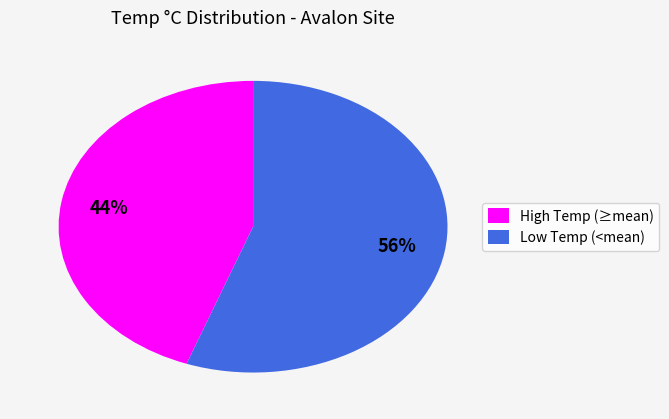

To the nearest percent, what portion does Low Temp (<mean) represent?

56%